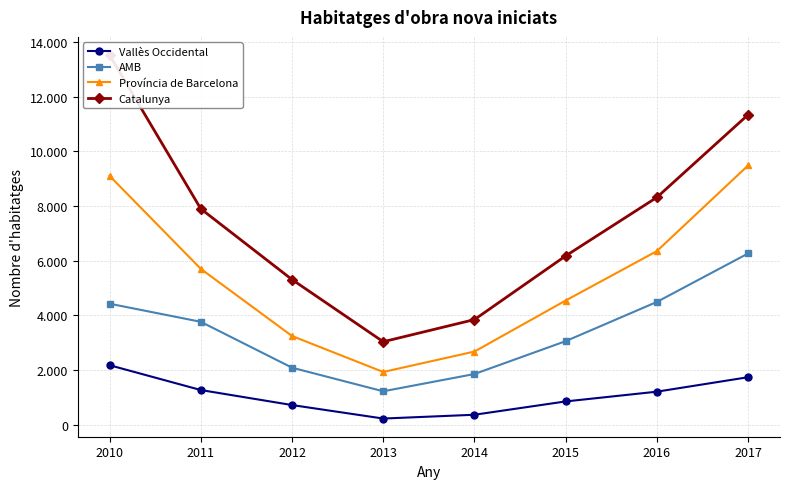

At which label does Província de Barcelona first exceed 5702?

2010